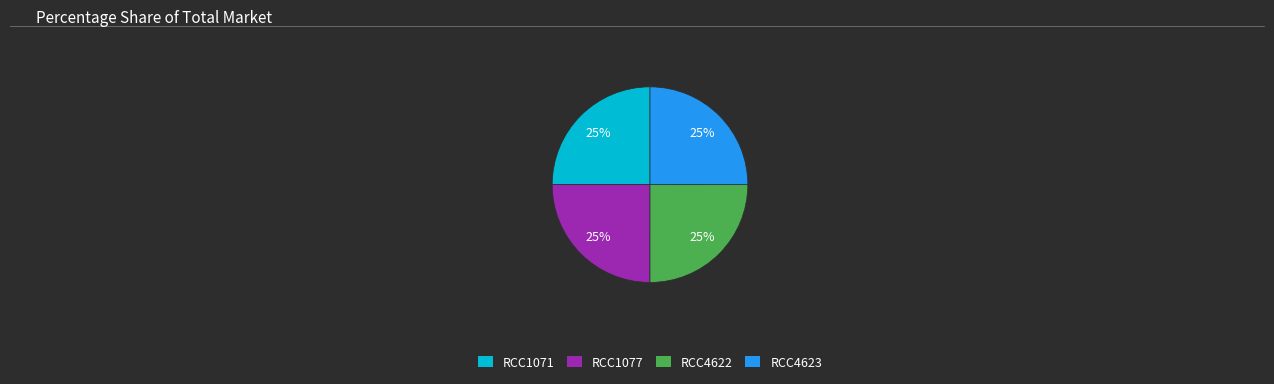

Approximately how many times larger is the value at RCC1071 compared to RCC4623?

1.0